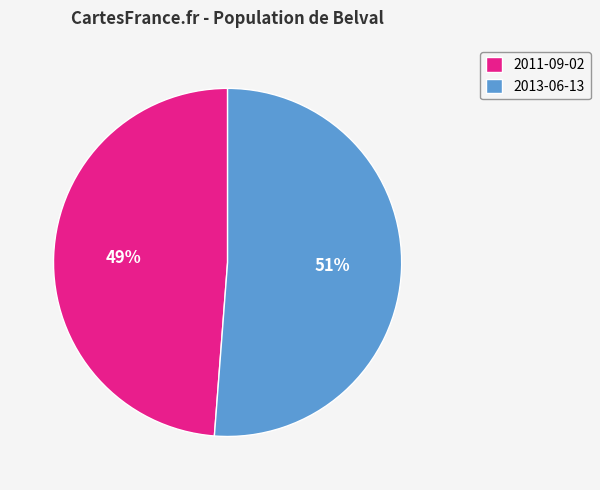

Count the number of slices in the pie.

2